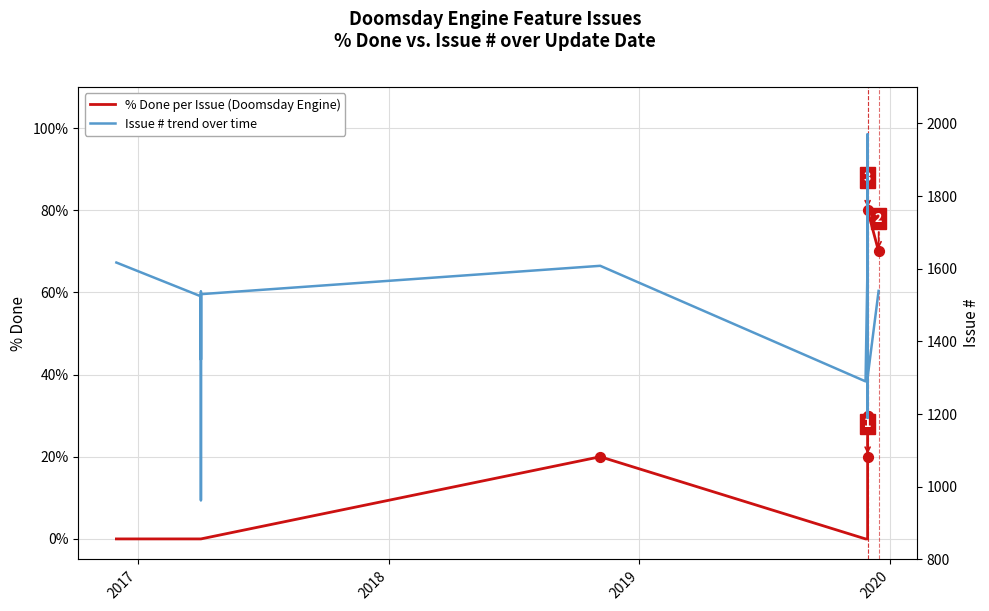

Is the value of Issue # over time at 12 greater than the value of % Done per Issue at 19?

Yes